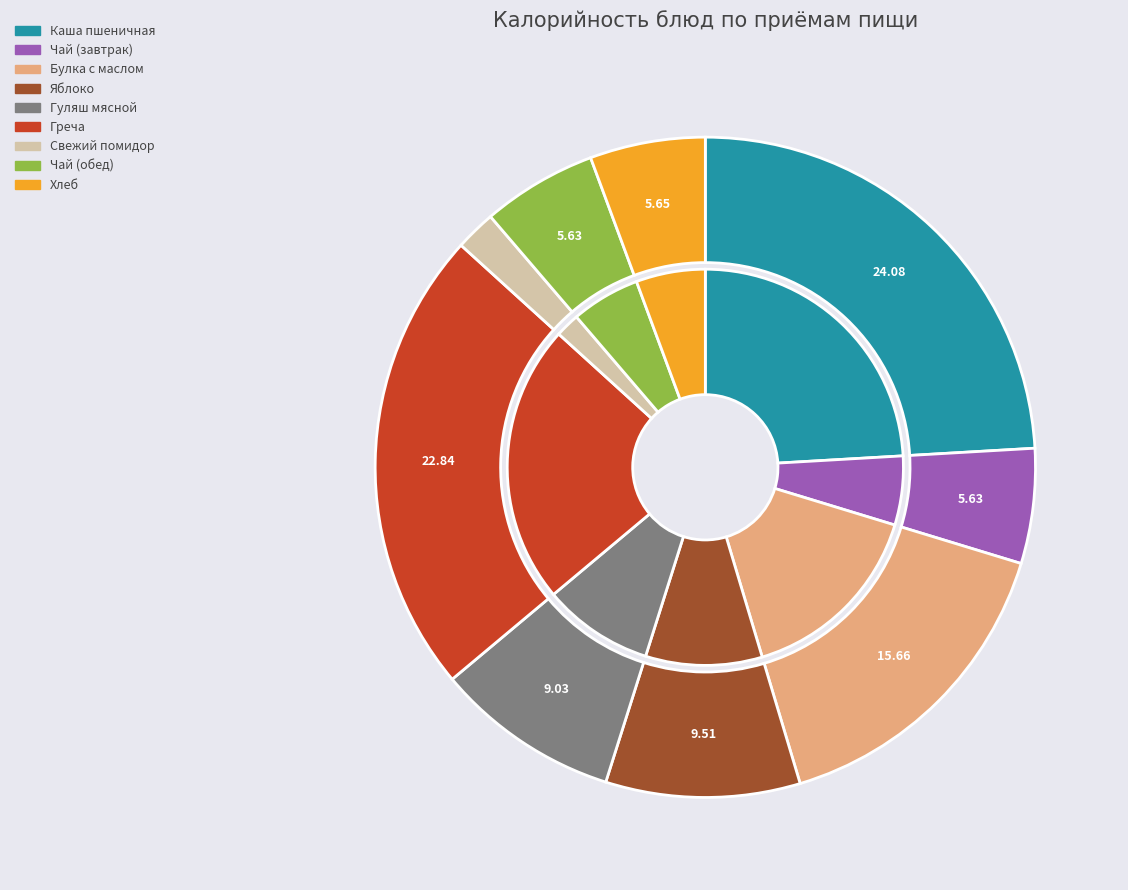

To the nearest percent, what is the average slice percentage?

11%